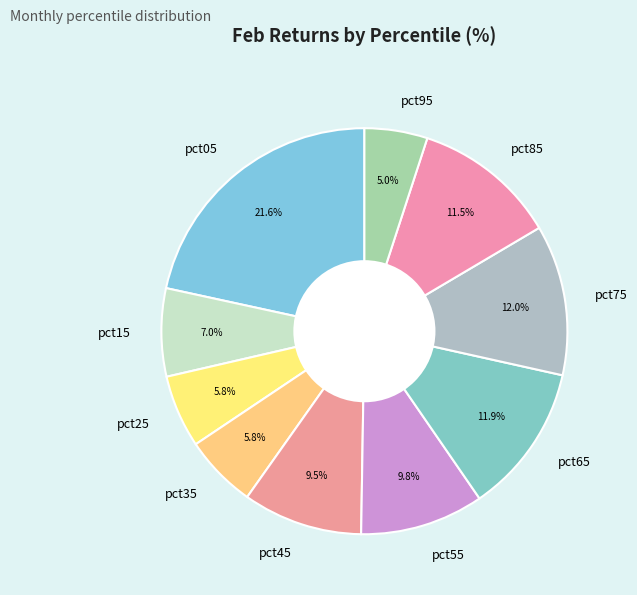

Is there any slice that represents more than half of the pie?

No